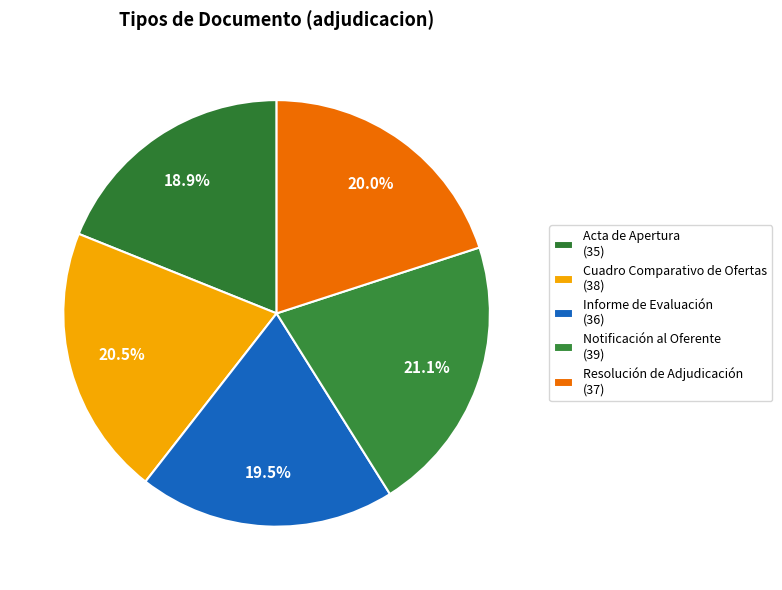

How many segments does this pie chart have?

5